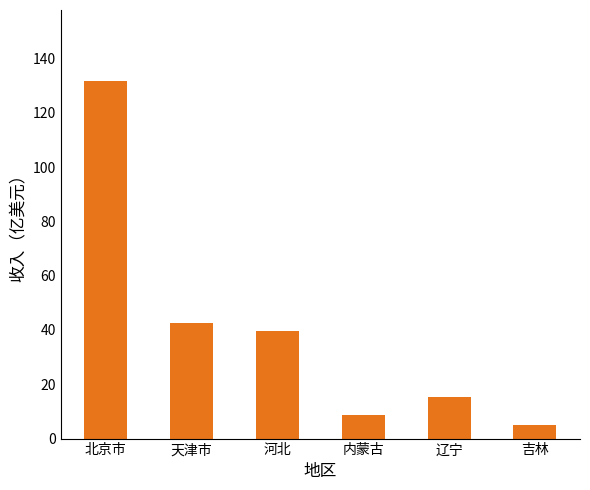

What is the sum of all values?

242.2